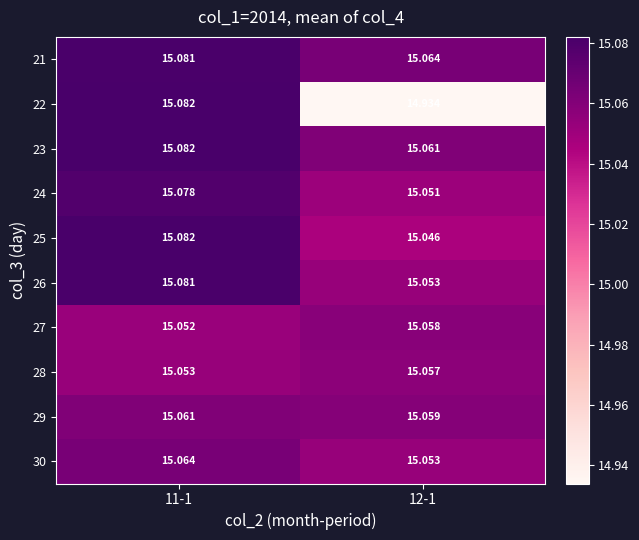

How many data points does each series have?

2